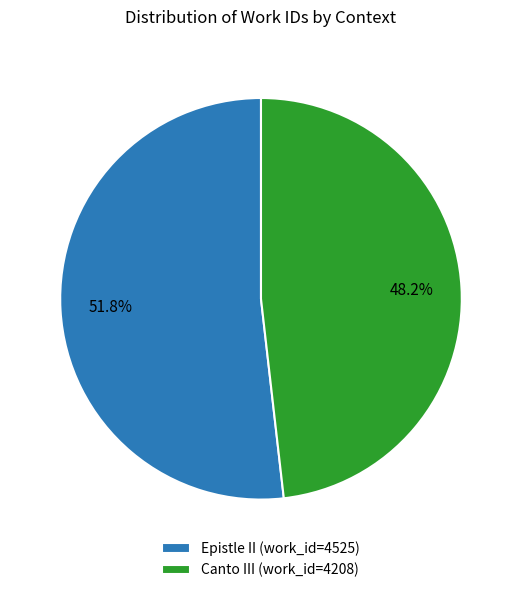

Is Canto III the majority of the pie?

No